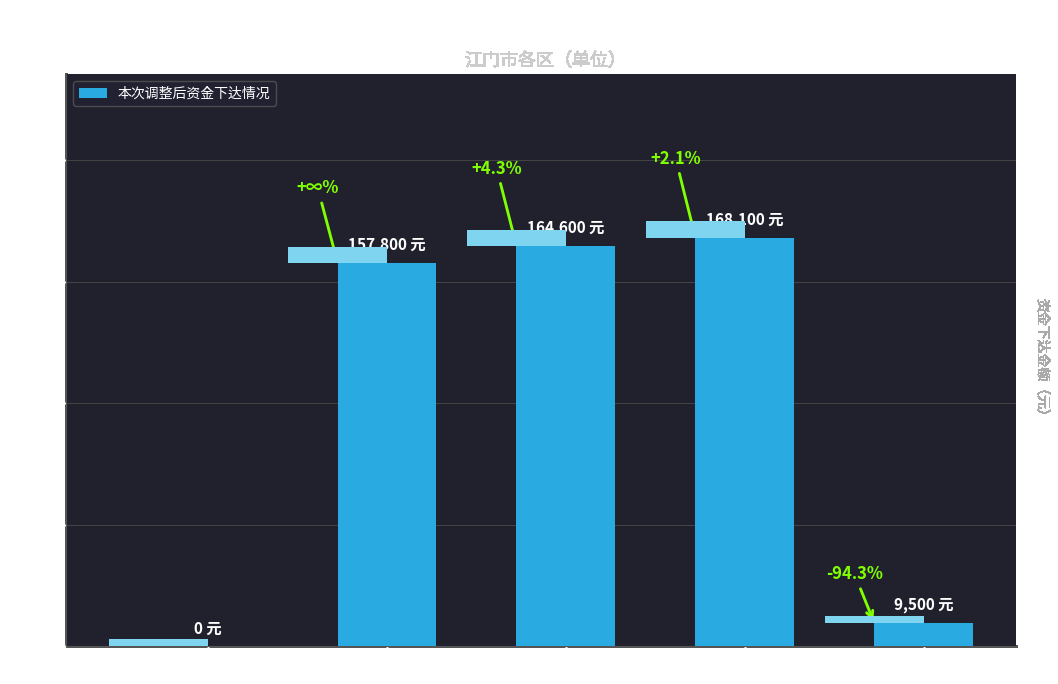

How many data points are less than 157800?

2